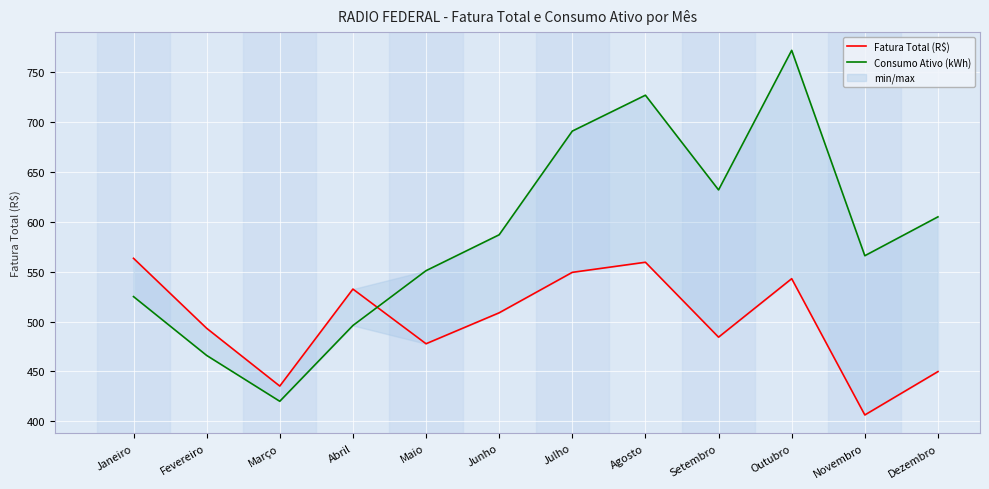

At how many categories does at least one series exceed 678?

3